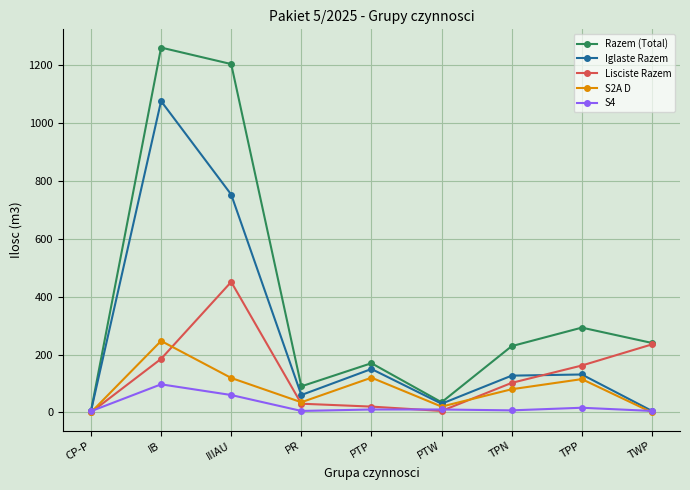

At which label does S2A D reach its peak?

IB